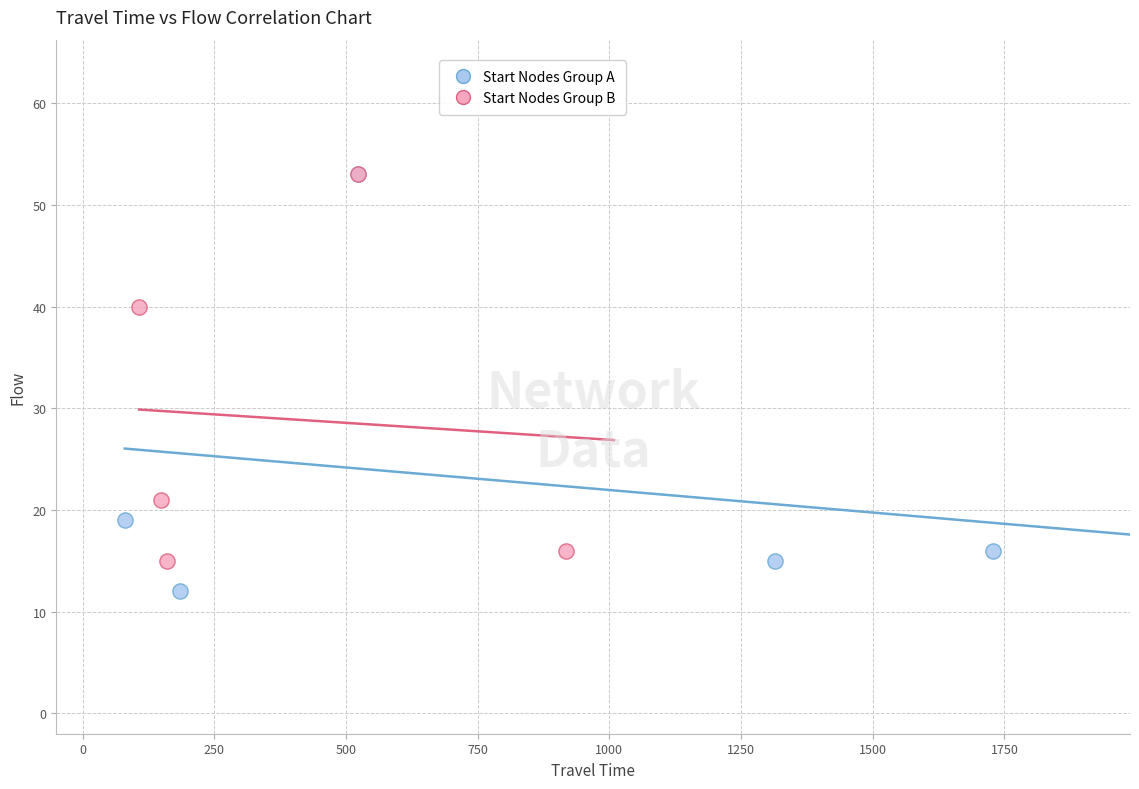

Which series has the largest Y range (max minus min)?

Start Nodes Group A